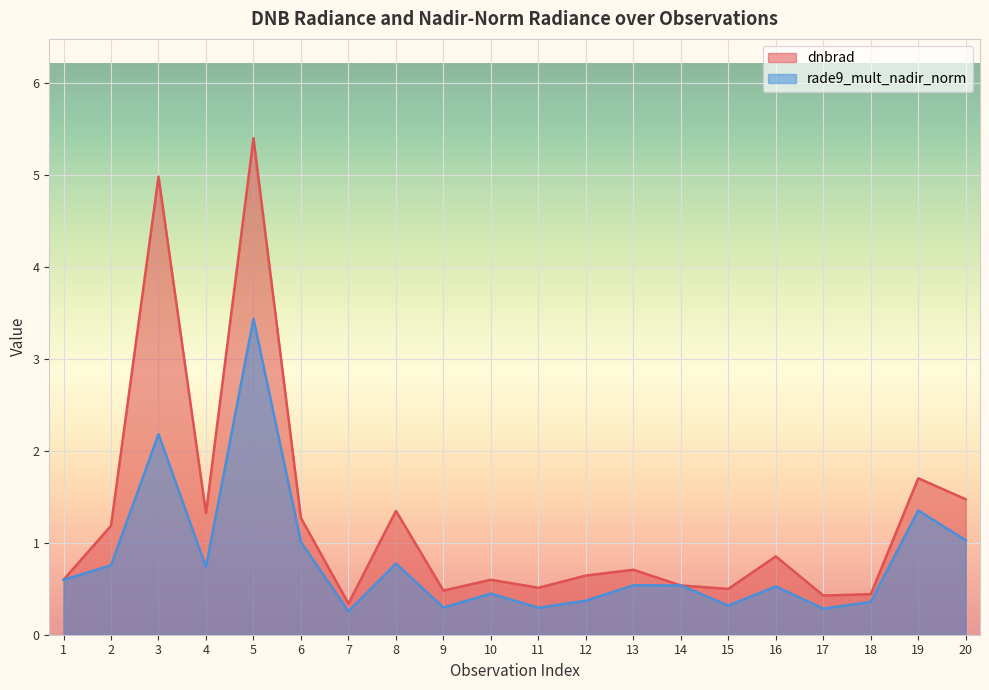

Is the value of dnbrad at 11 greater than the value of rade9_mult_nadir_norm at 20?

No